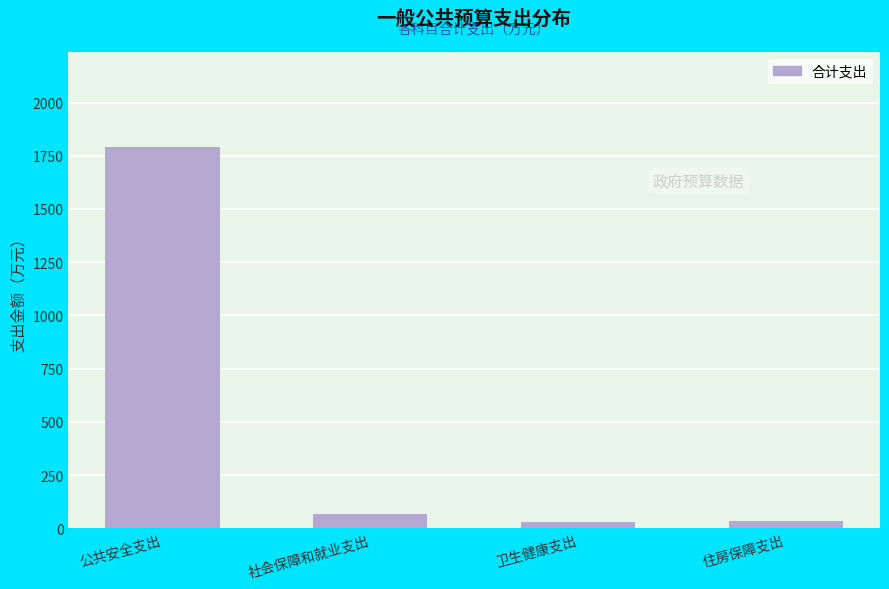

What is the label of the 1st bar from the left?

公共安全支出